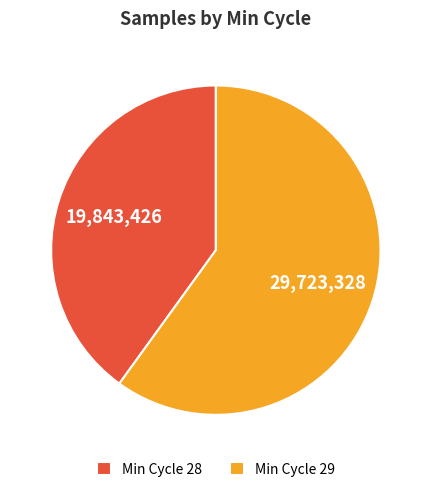

Does Min Cycle 29 represent more than half of the total?

Yes